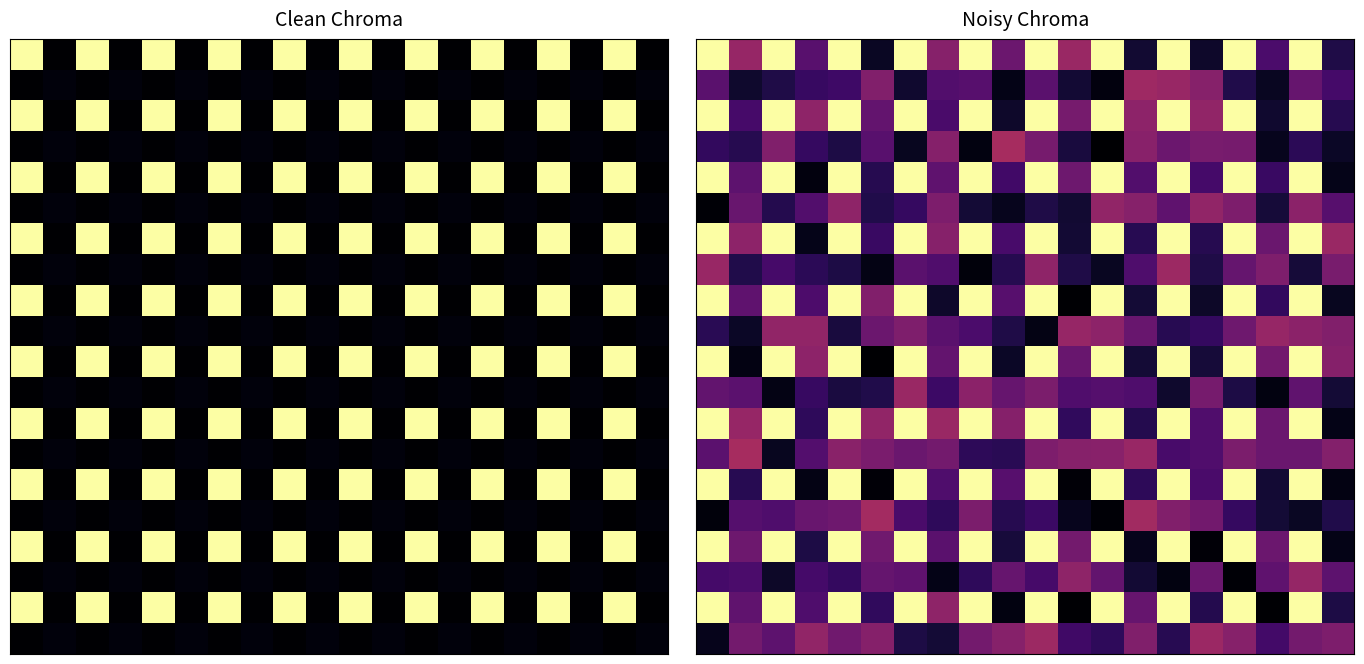

At how many categories does at least one series exceed 0?

20